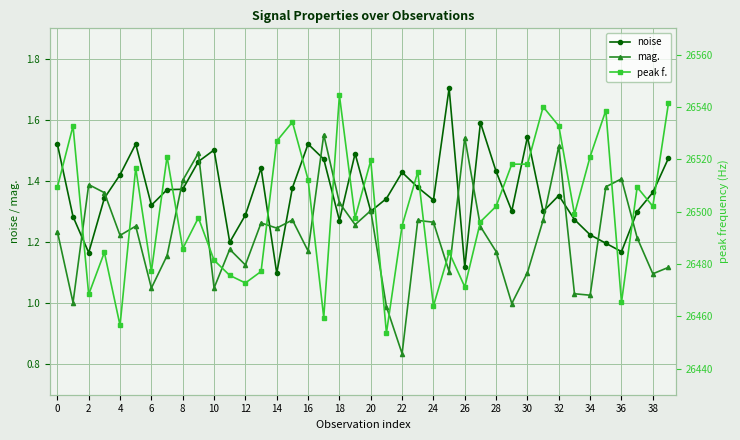

What is the average value of the peak f. series?

26500.4